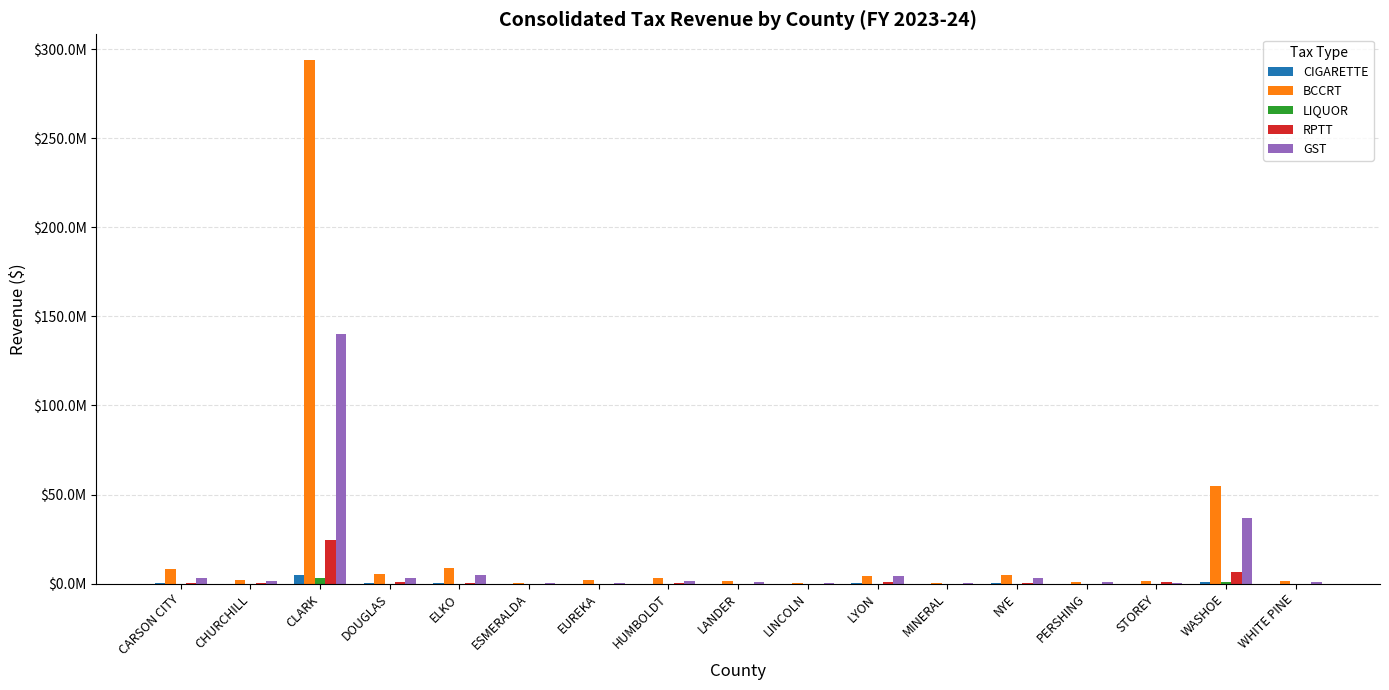

Count the number of categories in the chart.

17